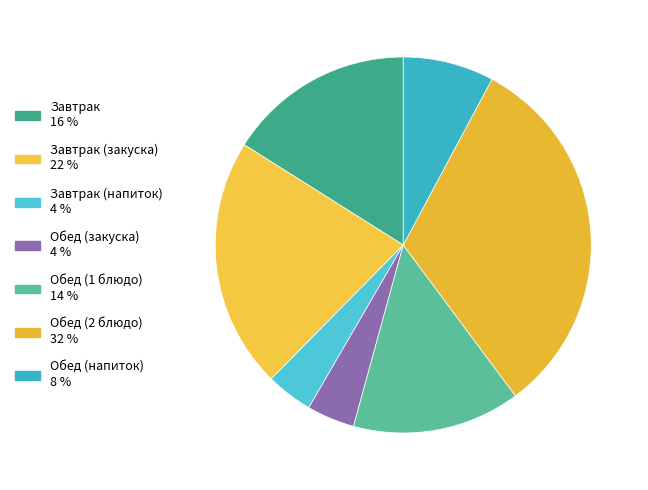

Count the number of slices in the pie.

7